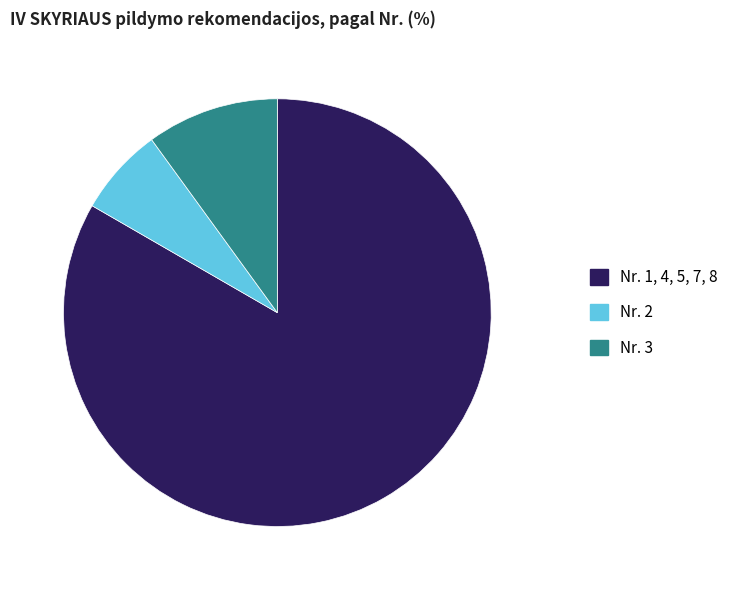

Count the number of slices in the pie.

3